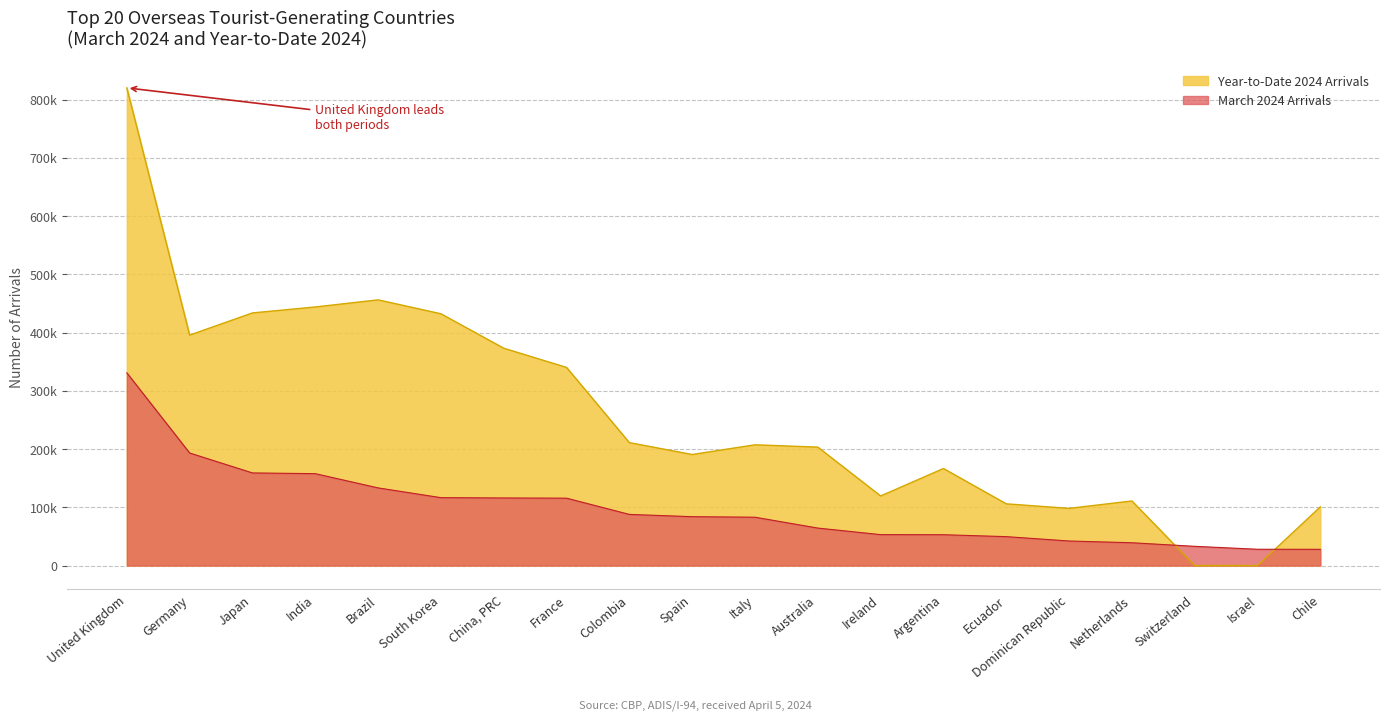

Which series changed the most between China, PRC and Argentina?

Year-to-Date 2024 Arrivals